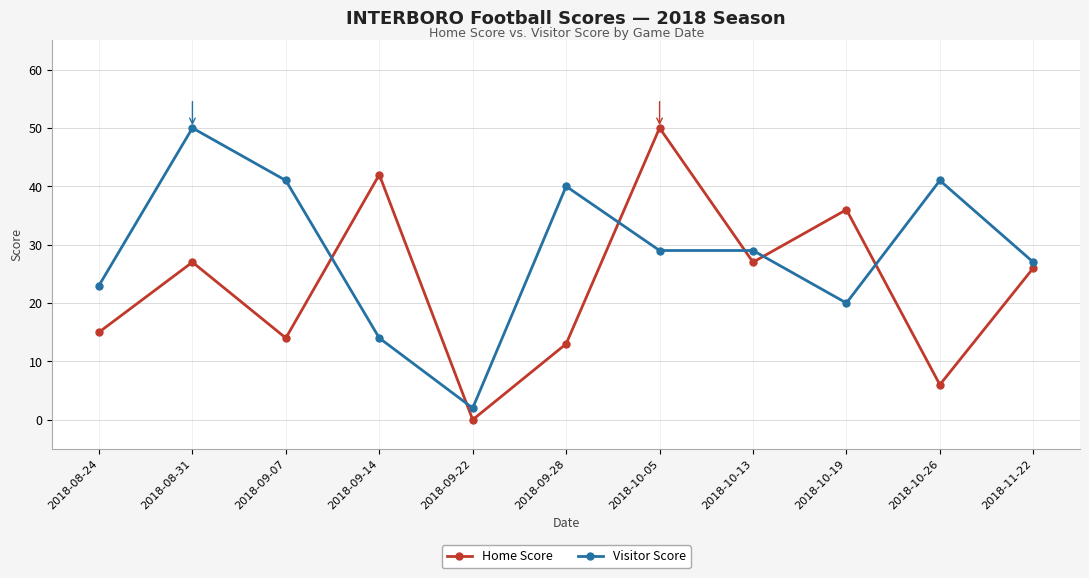

What position from the right is 2018-09-07?

9